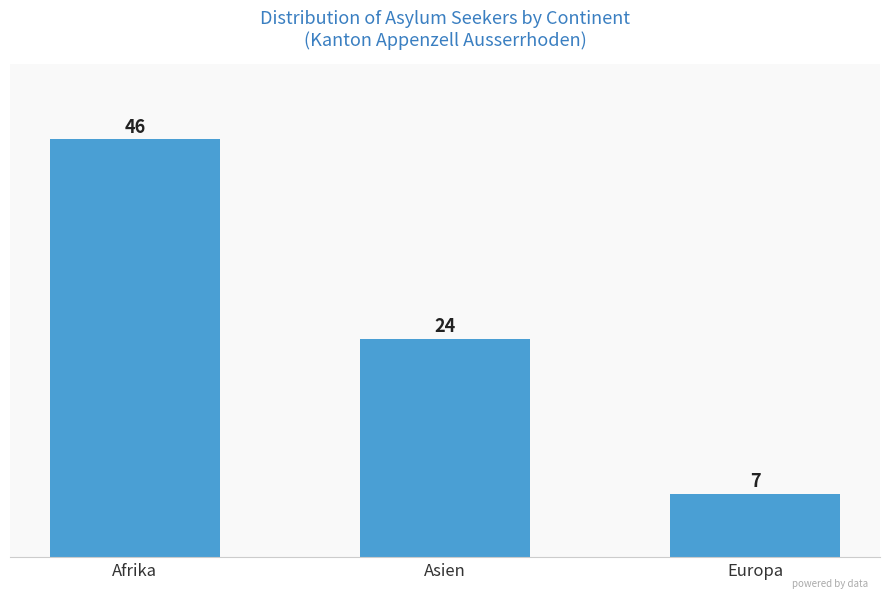

What value does the data have at Europa?

7